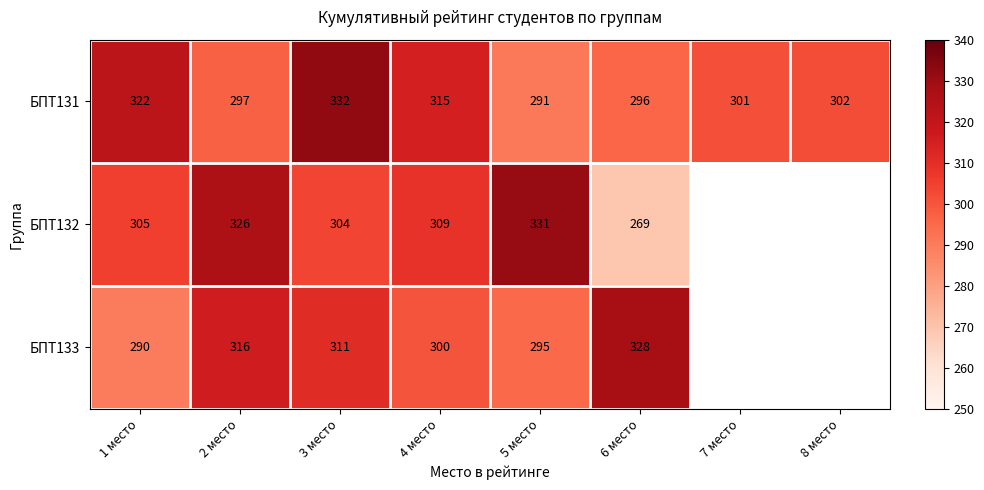

How many values in the БПТ131 series are below 302?

4